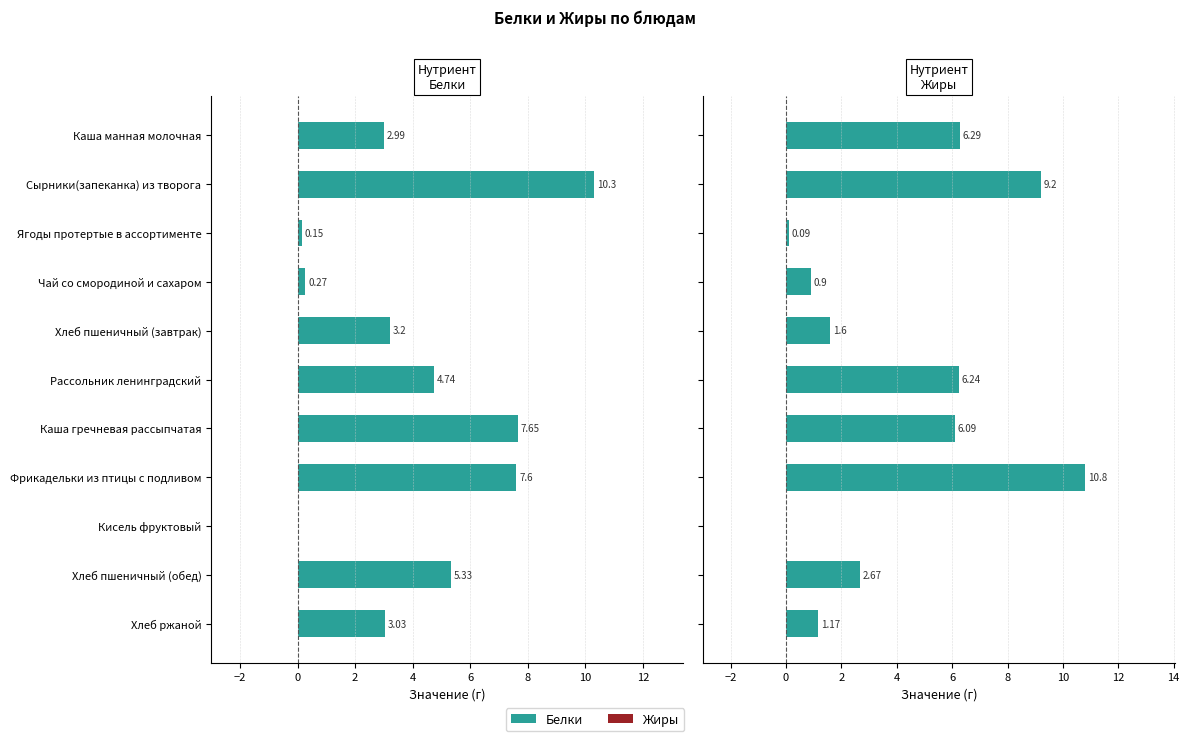

Are the bars grouped side by side (vs. stacked)?

Yes